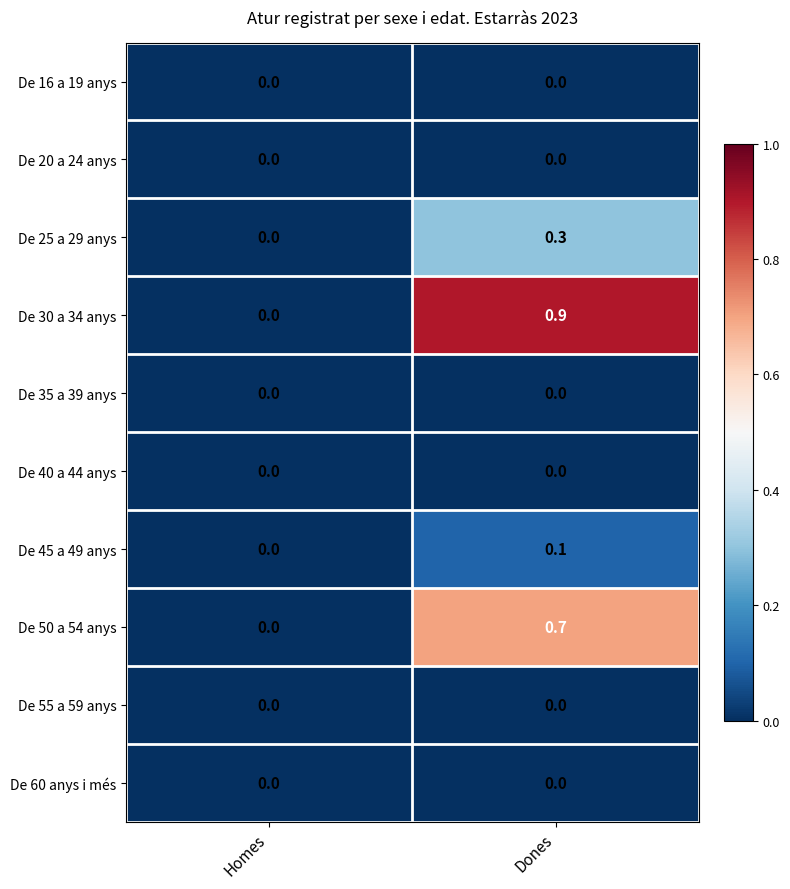

Which series has the largest total across all categories?

De 30 a 34 anys